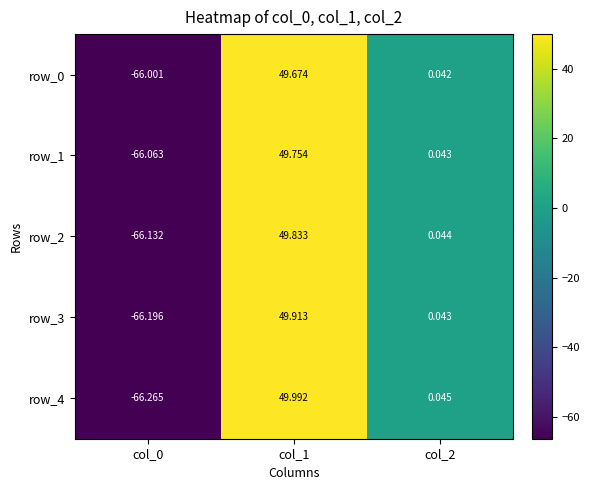

Count the number of data series in this chart.

5